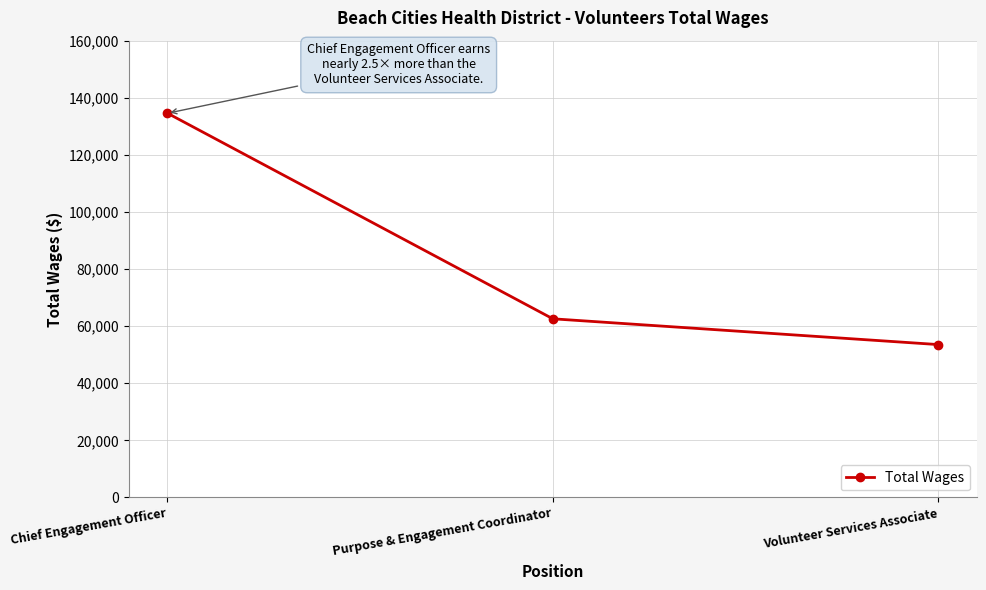

Which has a higher value, Chief Engagement Officer or Volunteer Services Associate?

Chief Engagement Officer